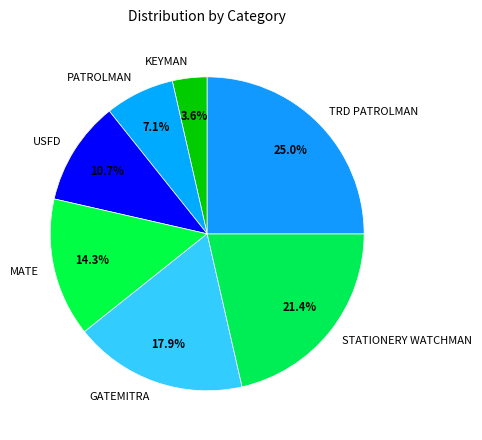

Combined, what portion of the pie is STATIONERY WATCHMAN and TRD PATROLMAN?

46.4%